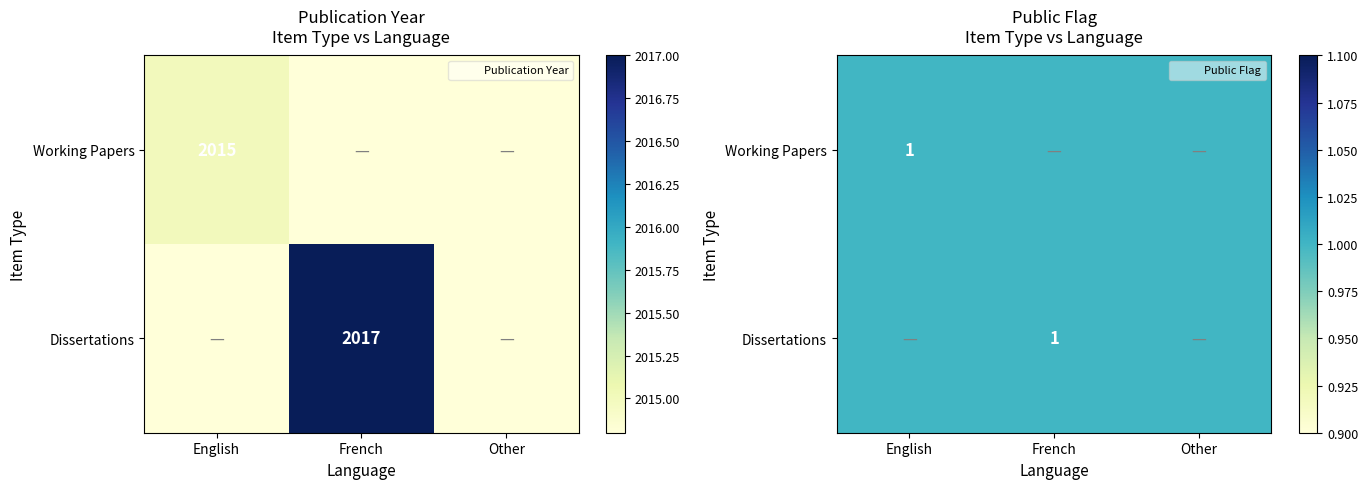

At which category does the chart reach its peak across all series?

French